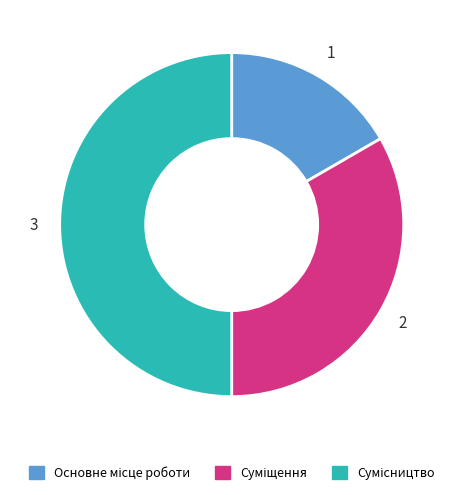

Count the number of slices in the pie.

3